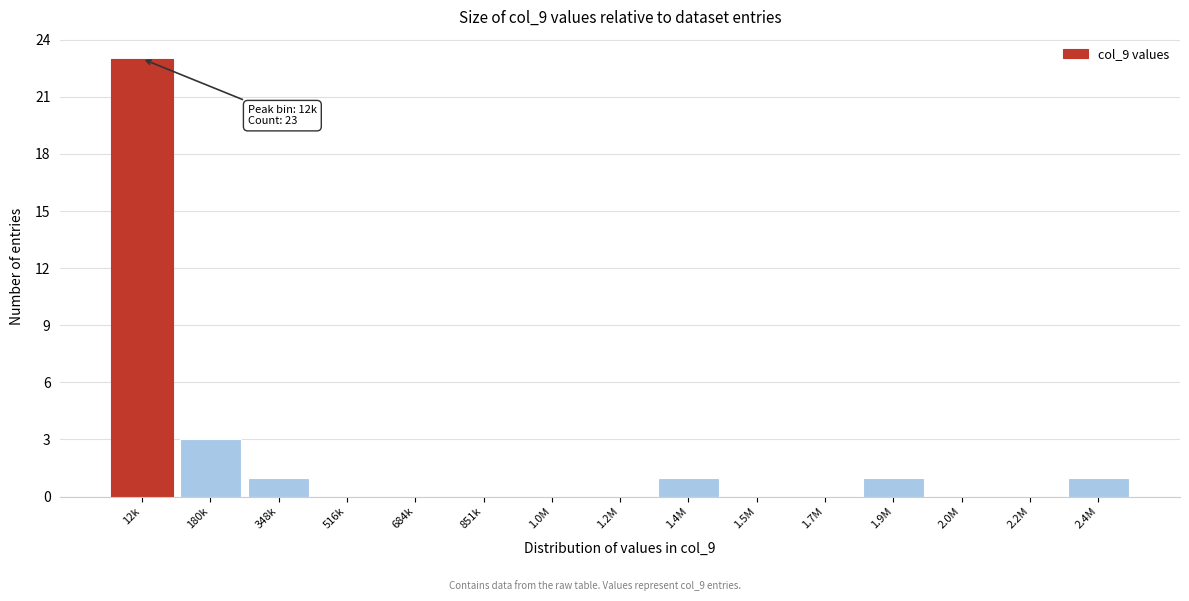

Reading left to right, transcribe all the data shown in this chart.

12k=23	180k=3	348k=1	516k=0	684k=0	851k=0	1.0M=0	1.2M=0	1.4M=1	1.5M=0	1.7M=0	1.9M=1	2.0M=0	2.2M=0	2.4M=1